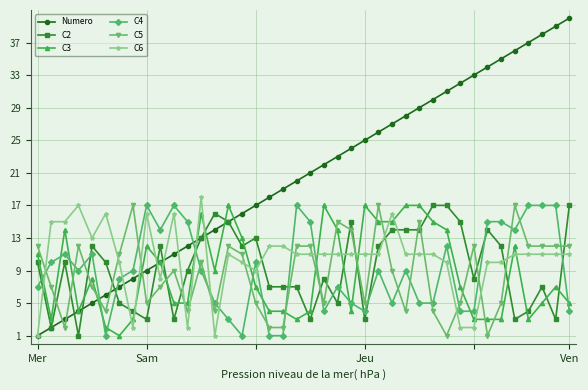

True or false: C2 and C4 cross at least once.

True